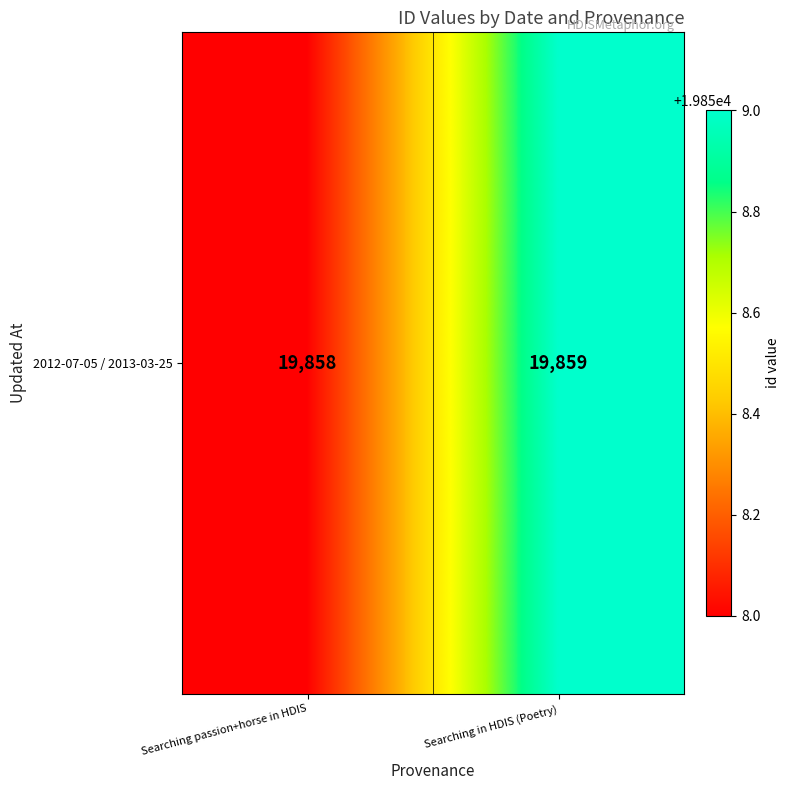

How many distinct data groups are displayed?

1